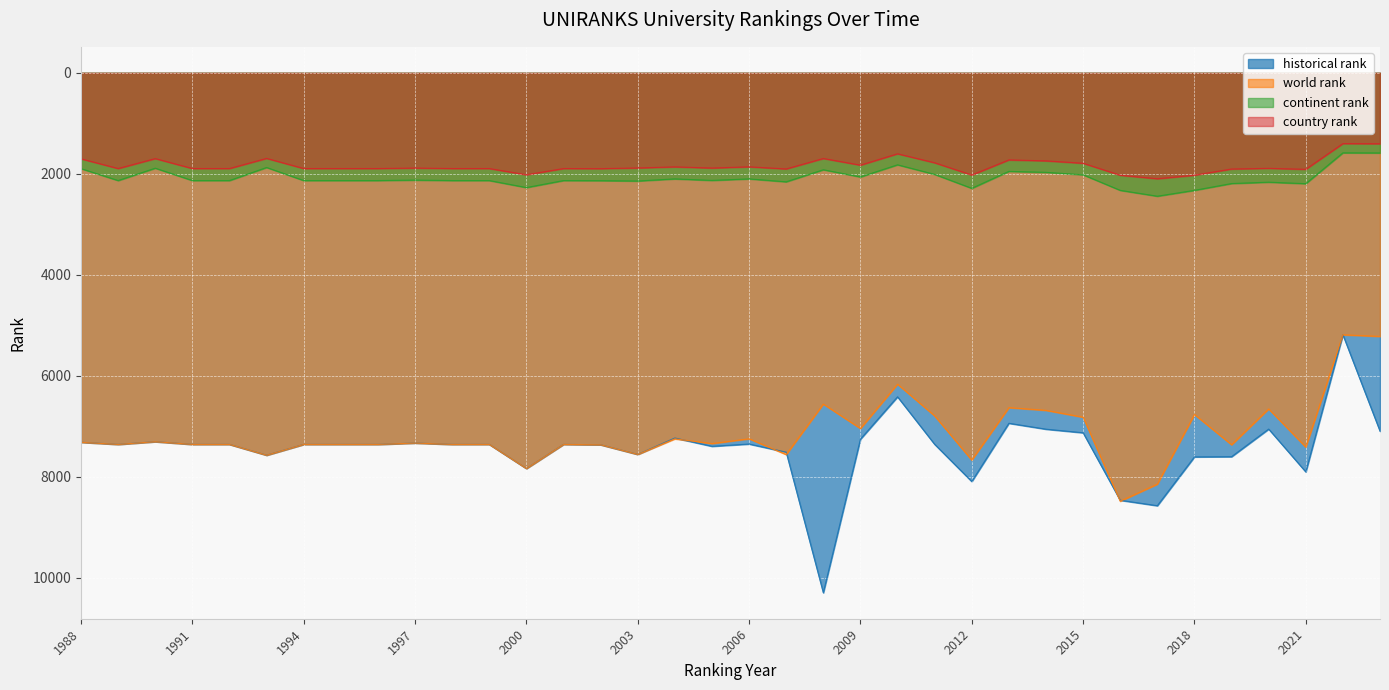

What is the spread (max minus min) of values at 1998?

5465